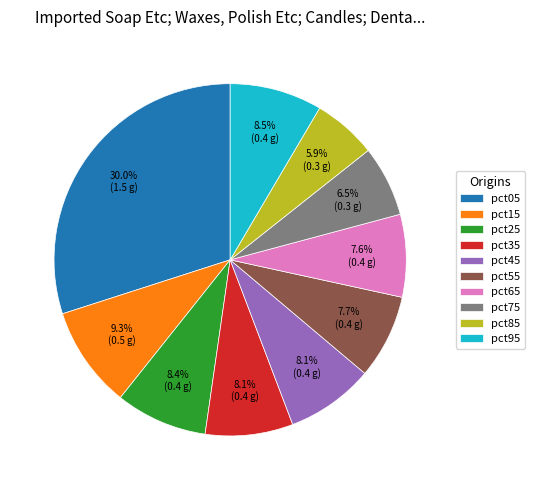

Which has a higher value, pct75 or pct65?

pct65